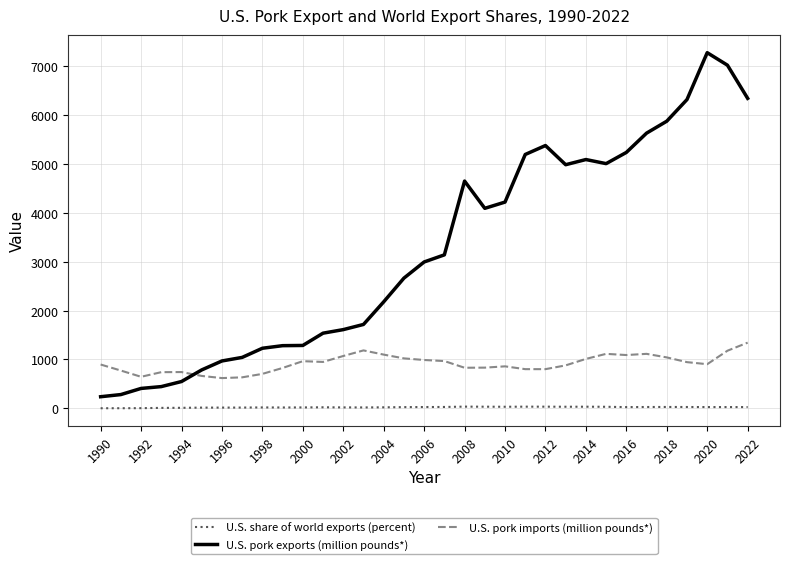

Count the number of data series in this chart.

3